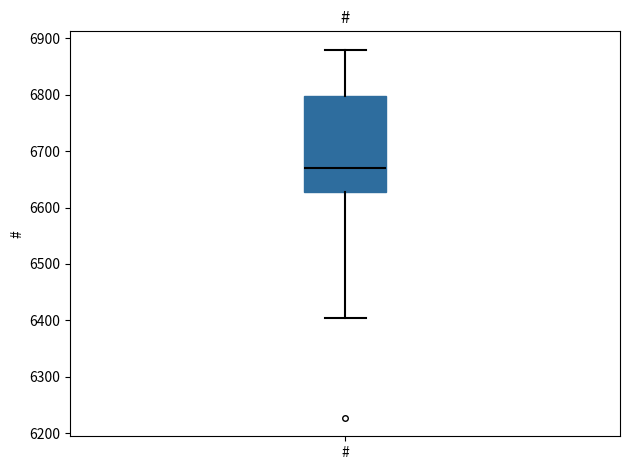

Transcribe this box plot: give where the median line is, the range the box spans, and where the two whiskers end, as read against the y-axis. The values are not printed on the chart, so give them approximately, as read against the axis.

median 6670, box 6630 to 6800, whiskers 6400 to 6880